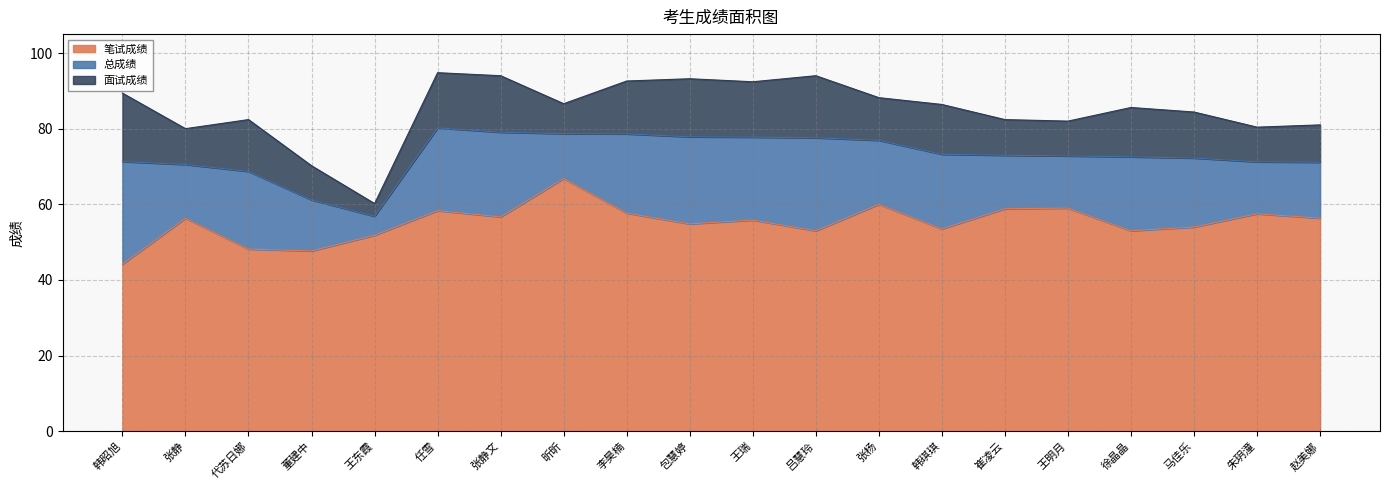

At which category does the chart reach its minimum across all series?

韩昭旭